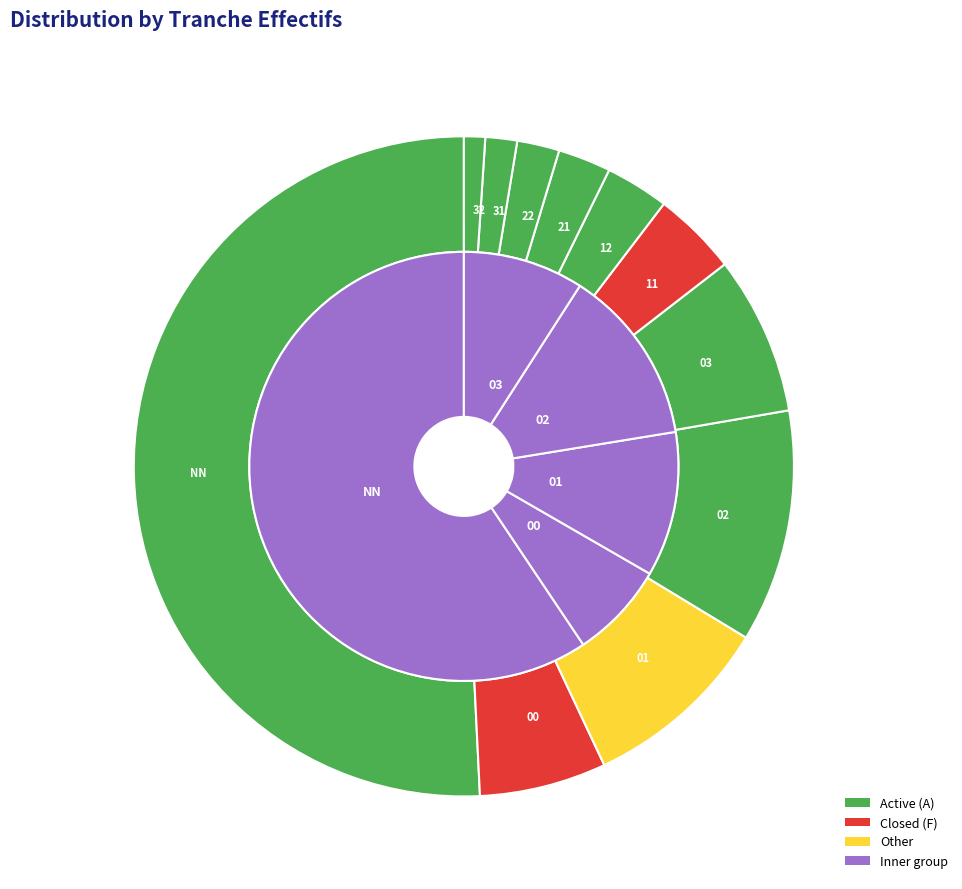

Which slice is the smallest?

32